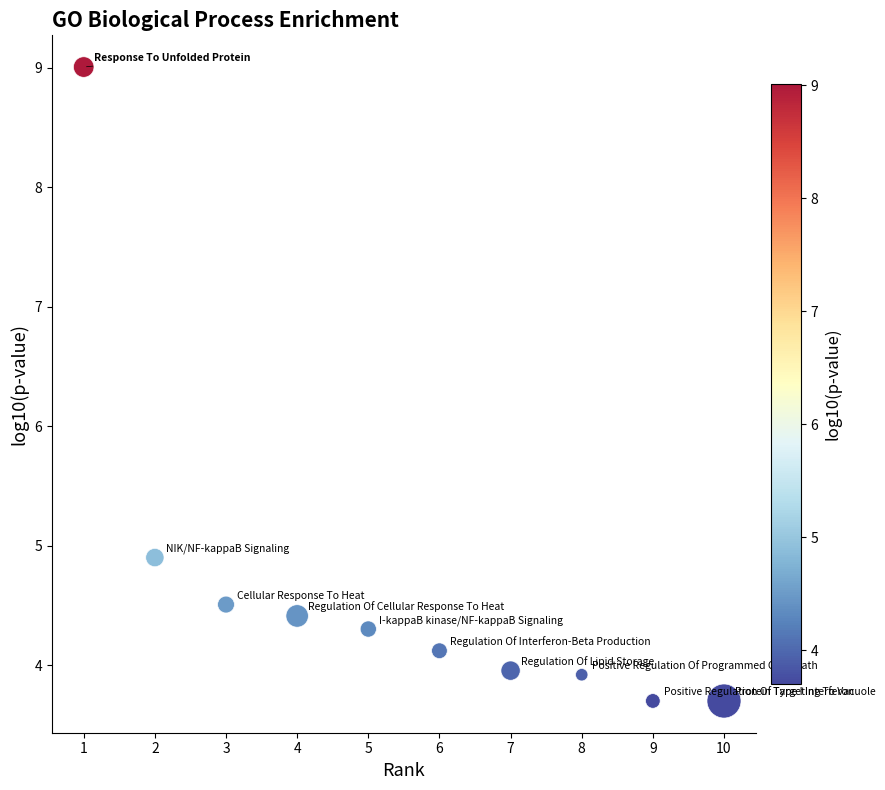

What Y value in the scatter plot is closest to 6?

4.9